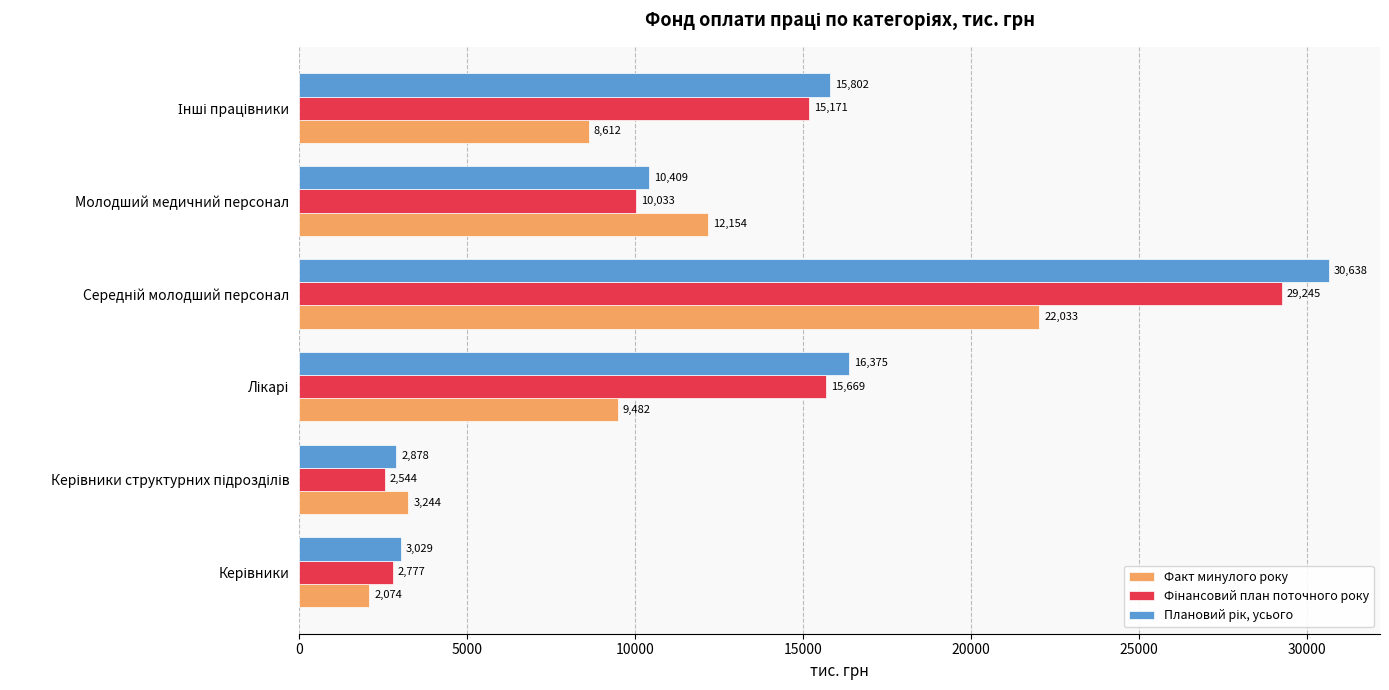

What is the highest value of the Факт минулого року series?

22032.9